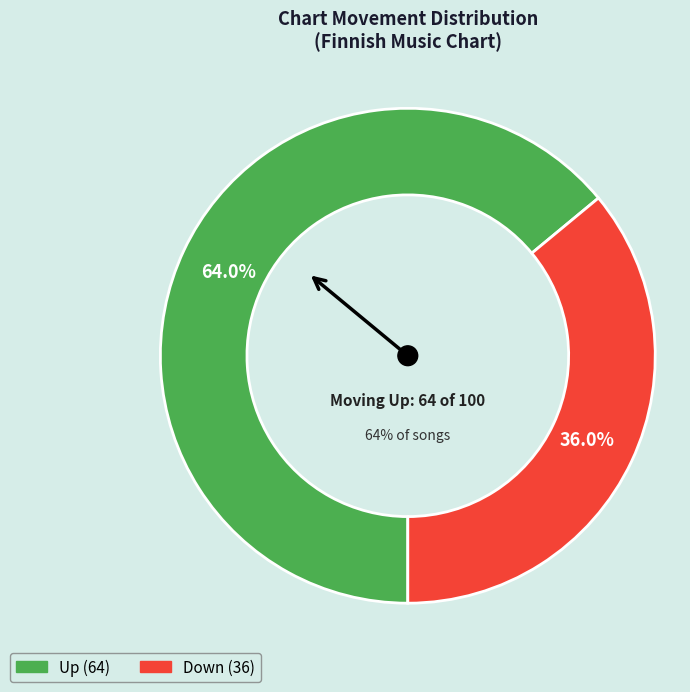

What portion of the pie excludes down?

64.0%